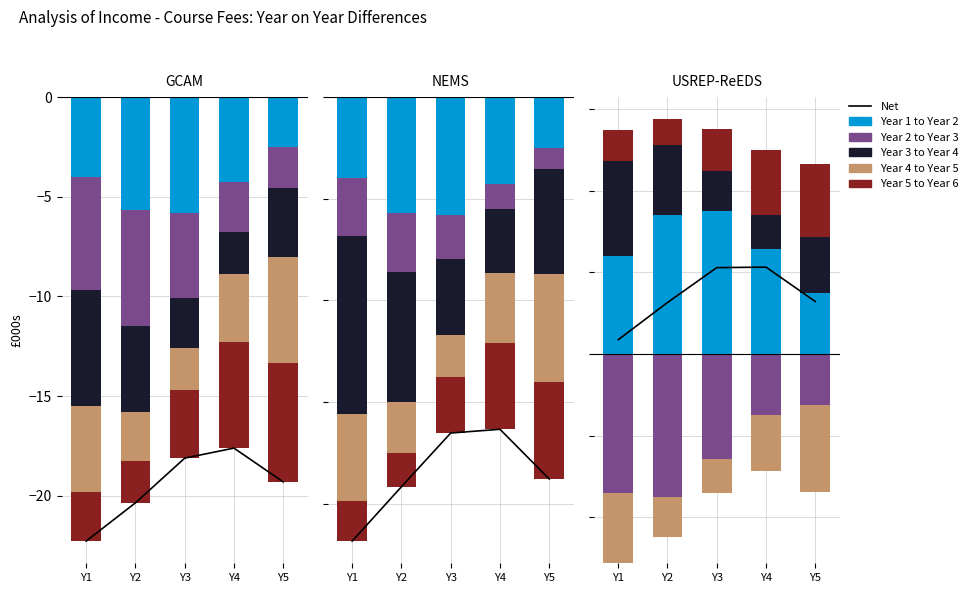

Is it true that Net equals 0.2 at Y4?

True